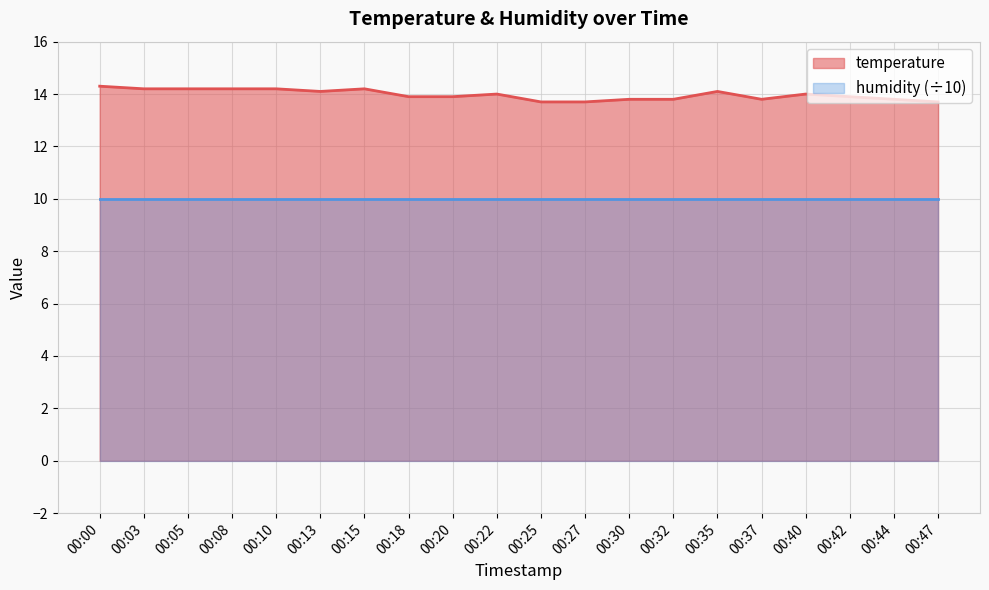

The value of temperature at 00:35 is 14.1. True or false?

True